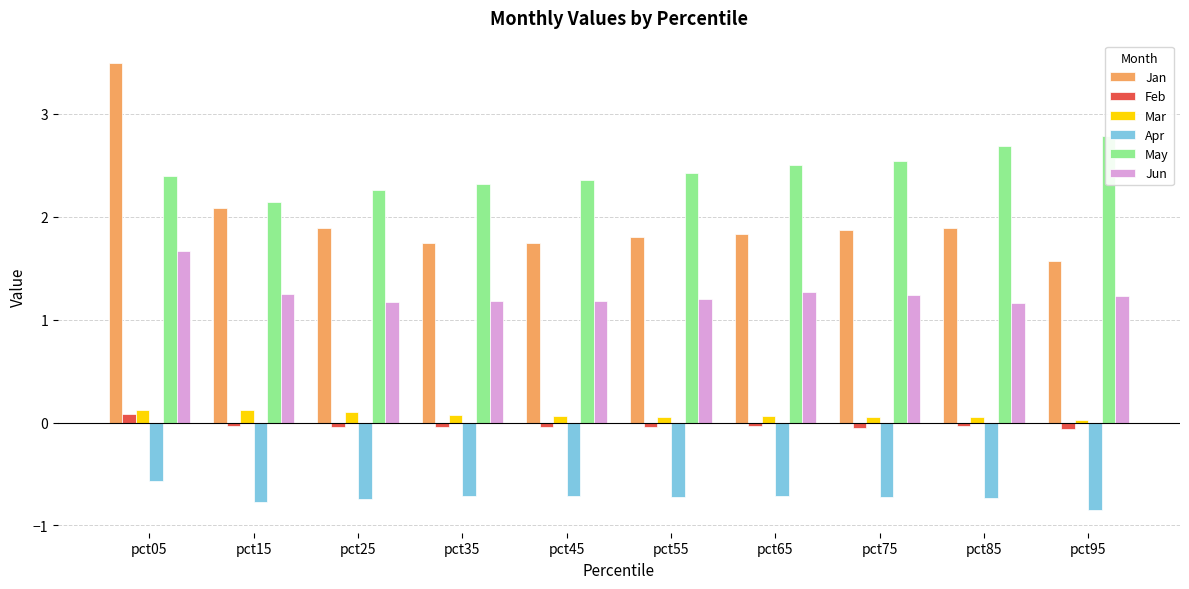

True or false: Apr has a value of -0.2 at pct85.

False